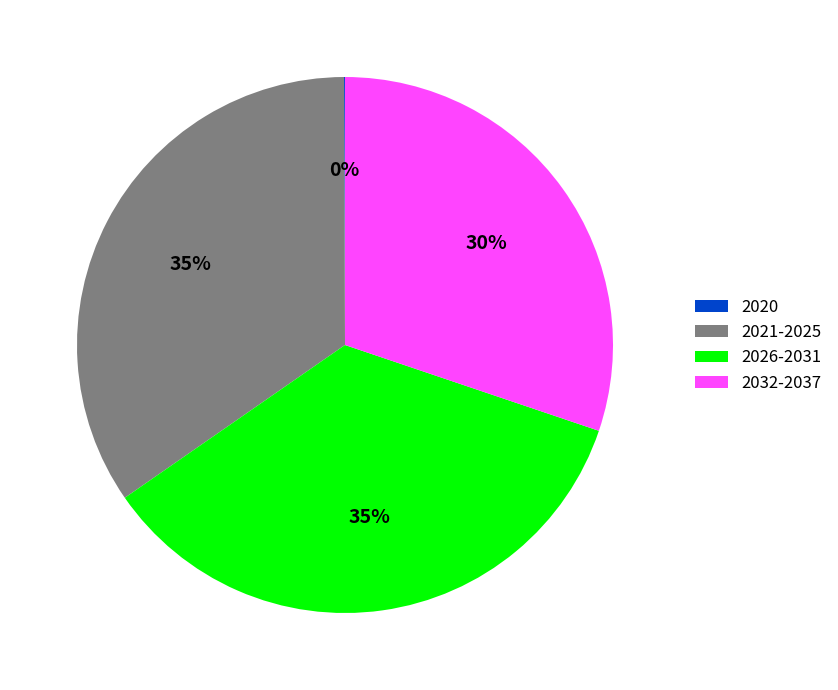

Is there any slice that represents more than half of the pie?

No